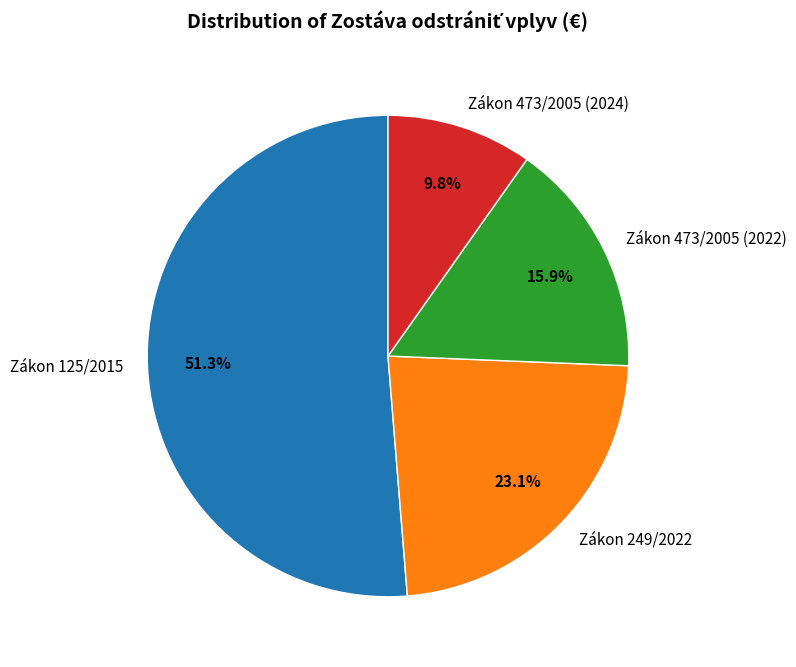

Rank the categories by value from highest to lowest.

Zákon 125/2015, Zákon 249/2022, Zákon 473/2005 (2022), Zákon 473/2005 (2024)